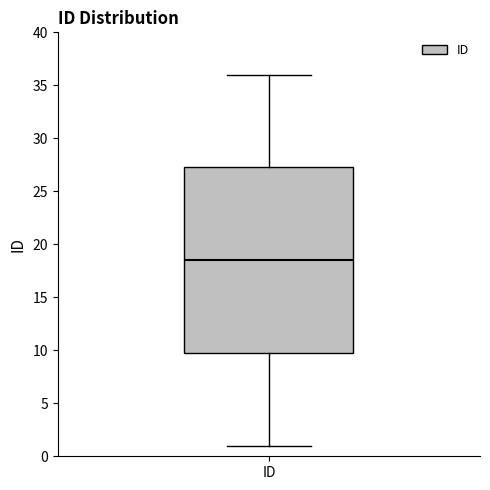

Transcribe this box plot: give where the median line is, the range the box spans, and where the two whiskers end, as read against the y-axis. The values are not printed on the chart, so give them approximately, as read against the axis.

median 18.5, box 10.0 to 27.5, whiskers 1.0 to 36.0